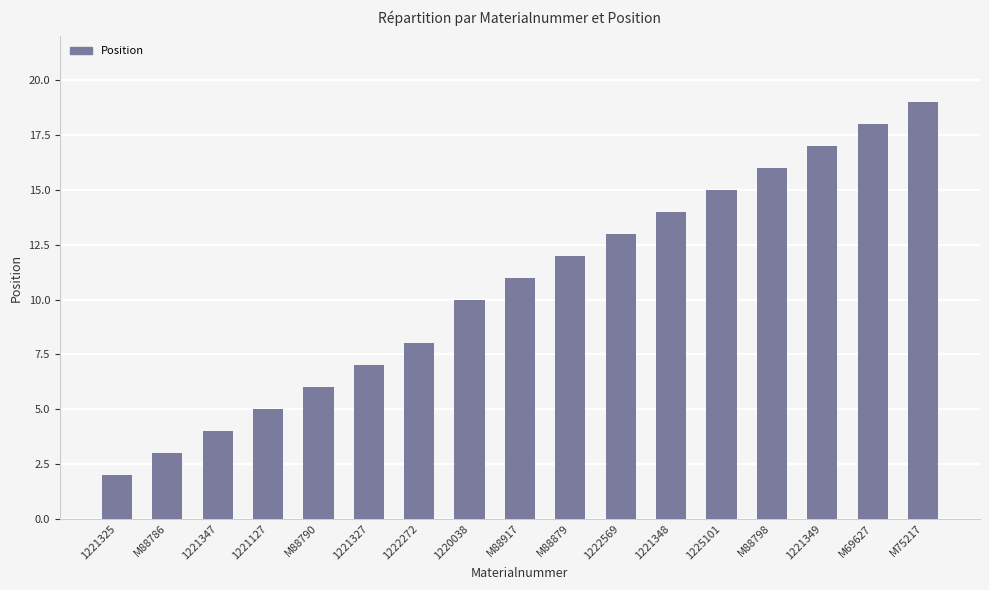

True or false: the data shows 8 at 1221127.

False